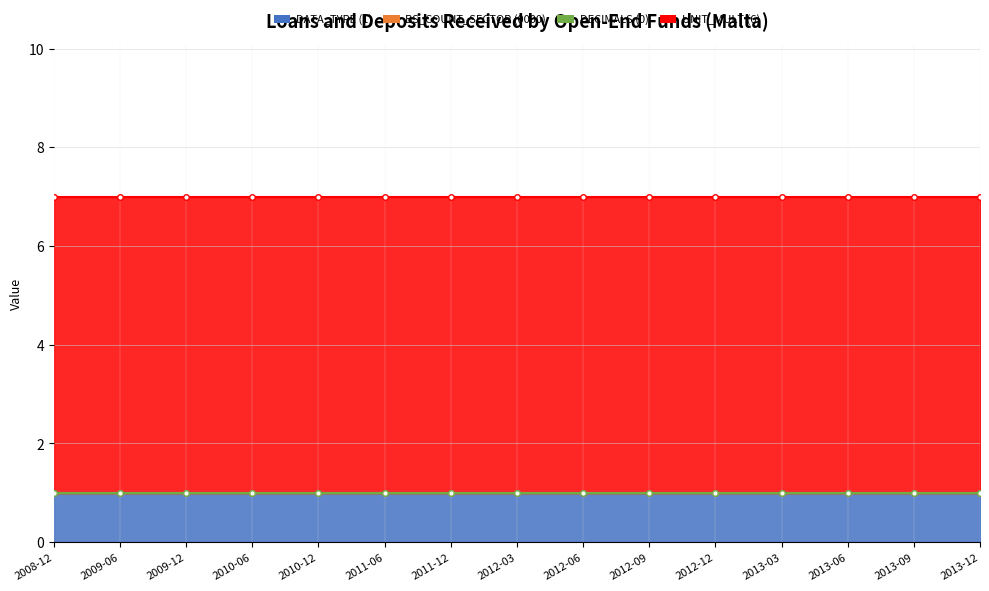

At which label does UNIT_MULT (6) reach its peak?

2008-12